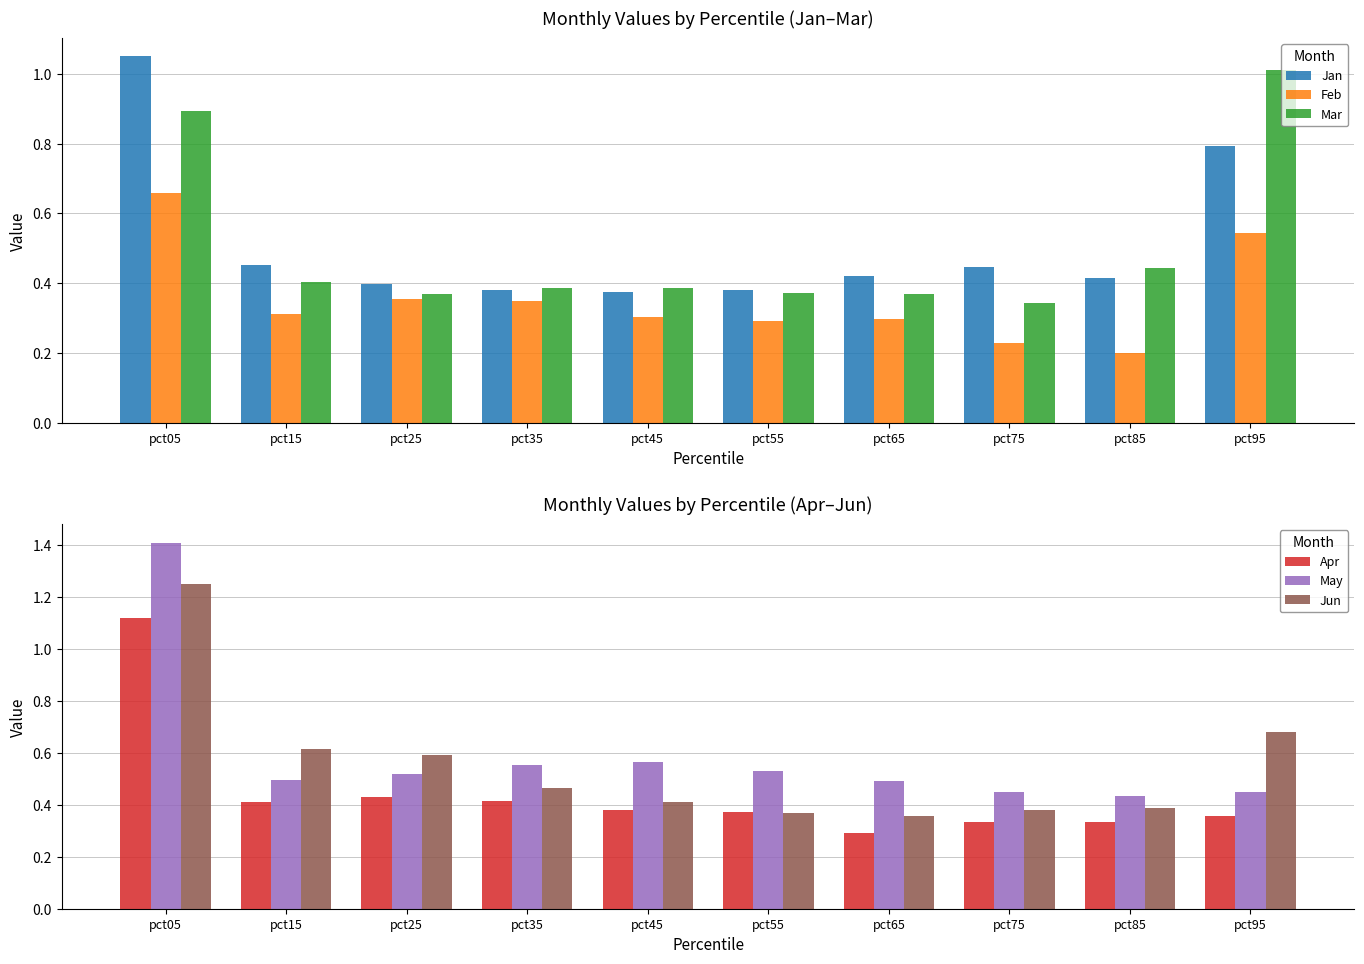

What is the average value of the Jun series?

0.6